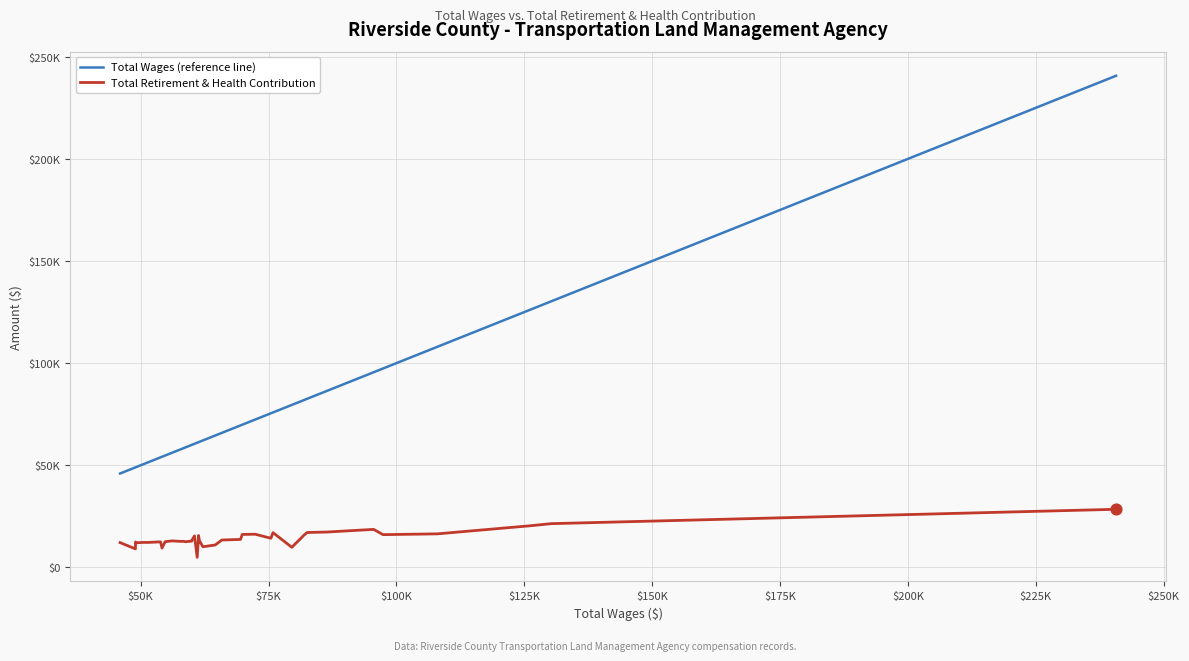

What are all the series names shown in the legend?

Total Wages (reference line), Total Retirement & Health Contribution